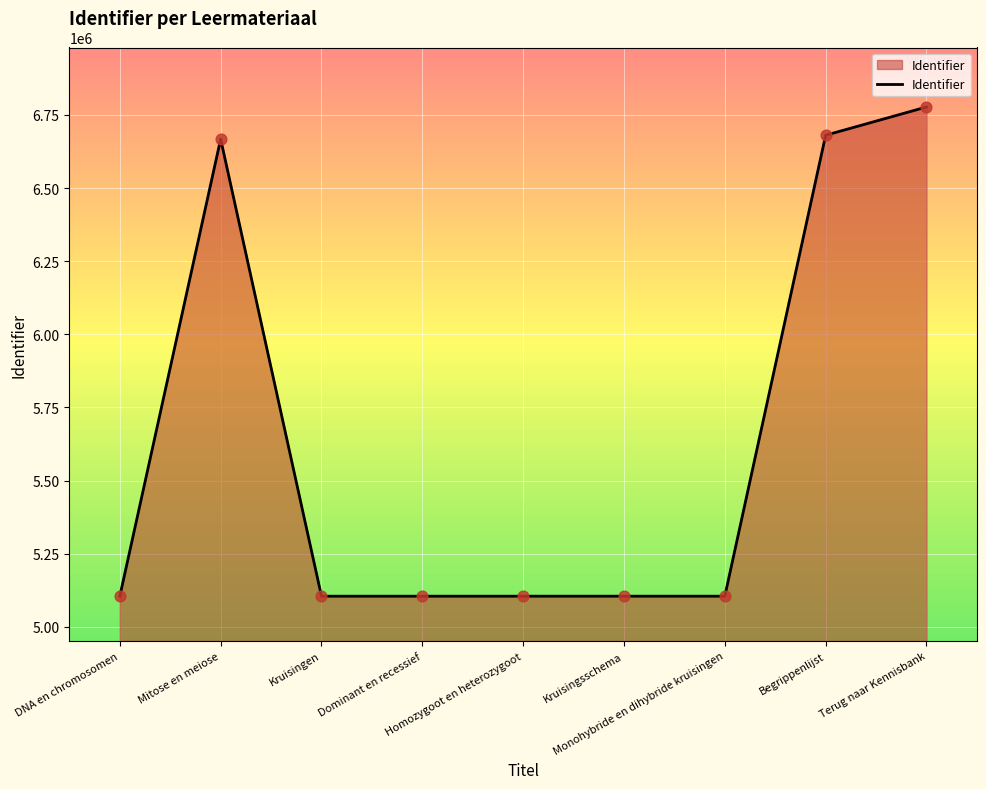

What is the greatest value displayed?

6777232